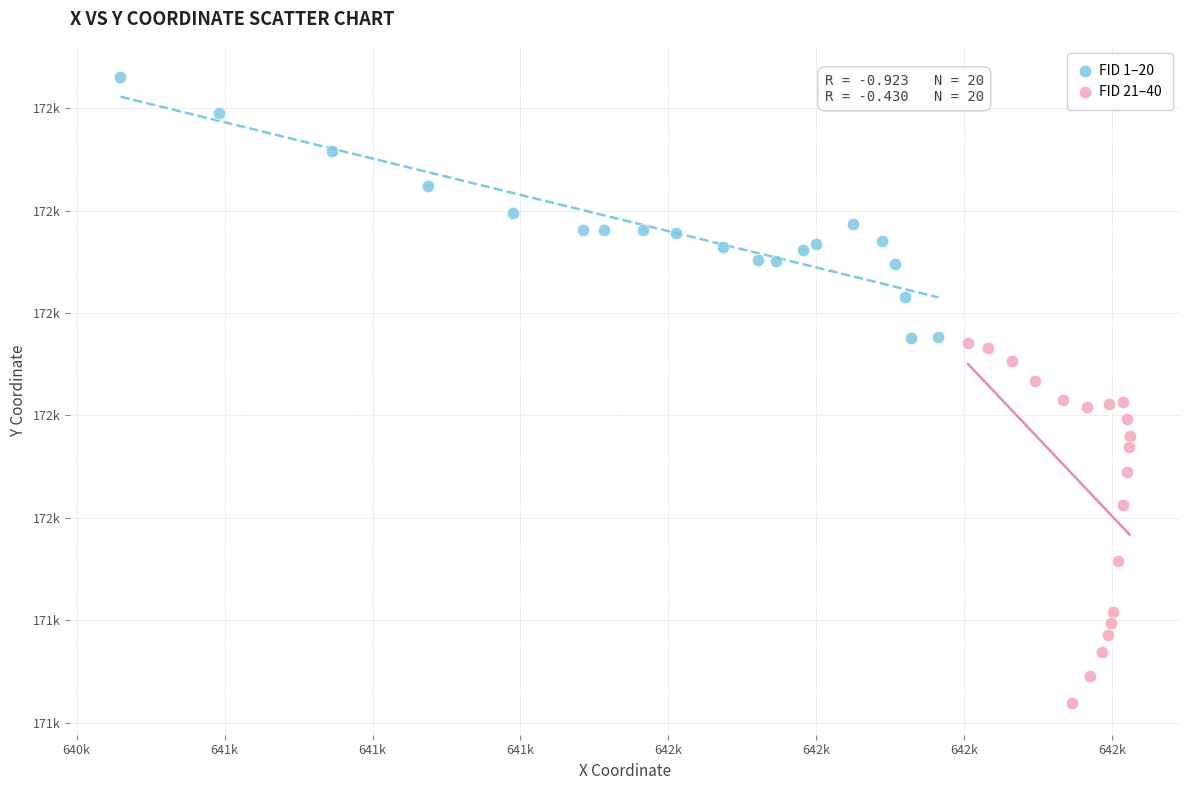

Which series reaches the minimum Y coordinate?

FID 21–40